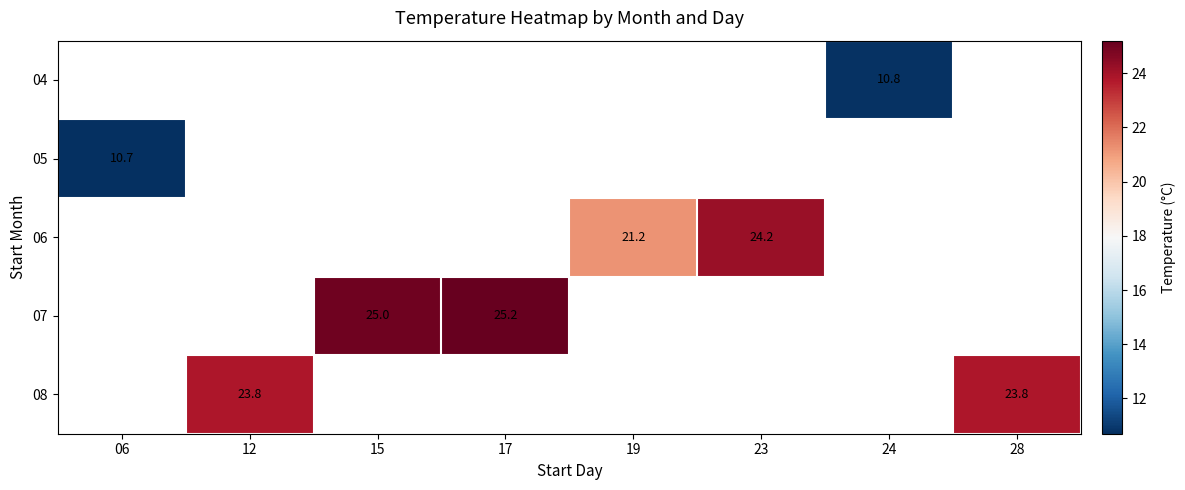

Is it true that 04 equals 10.8 at 24?

True